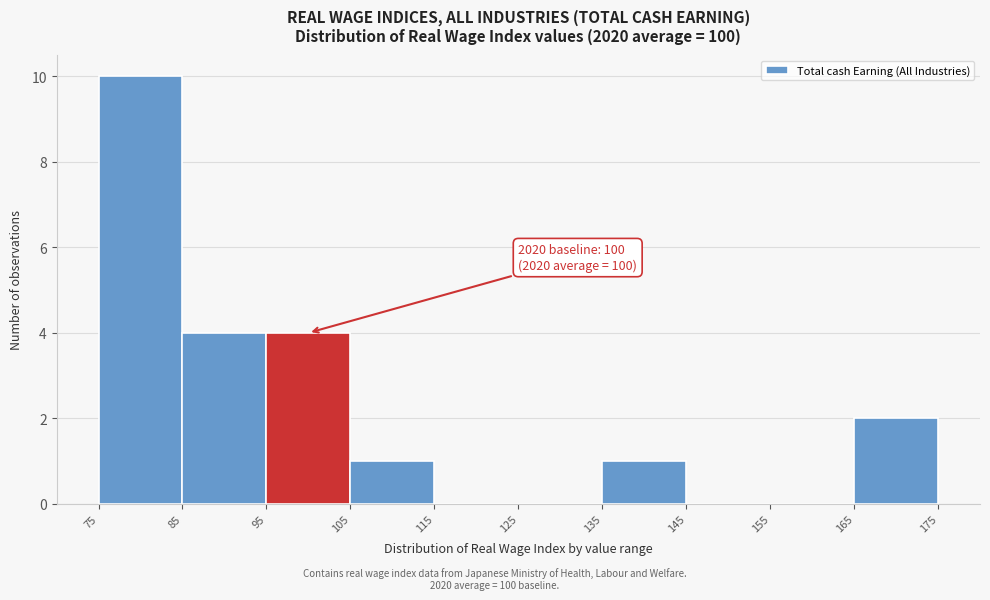

Which range on the x-axis has the tallest bar?

75 to 85